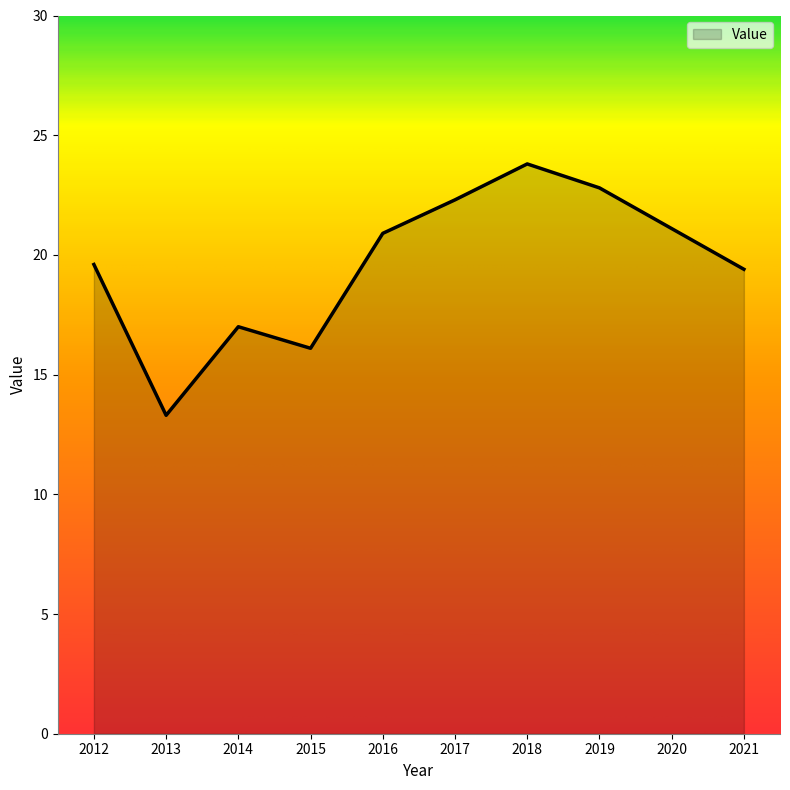

Reading left to right, transcribe all the data shown in this chart.

19.6	13.3	17.0	16.1	20.9	22.3	23.8	22.8	21.1	19.4